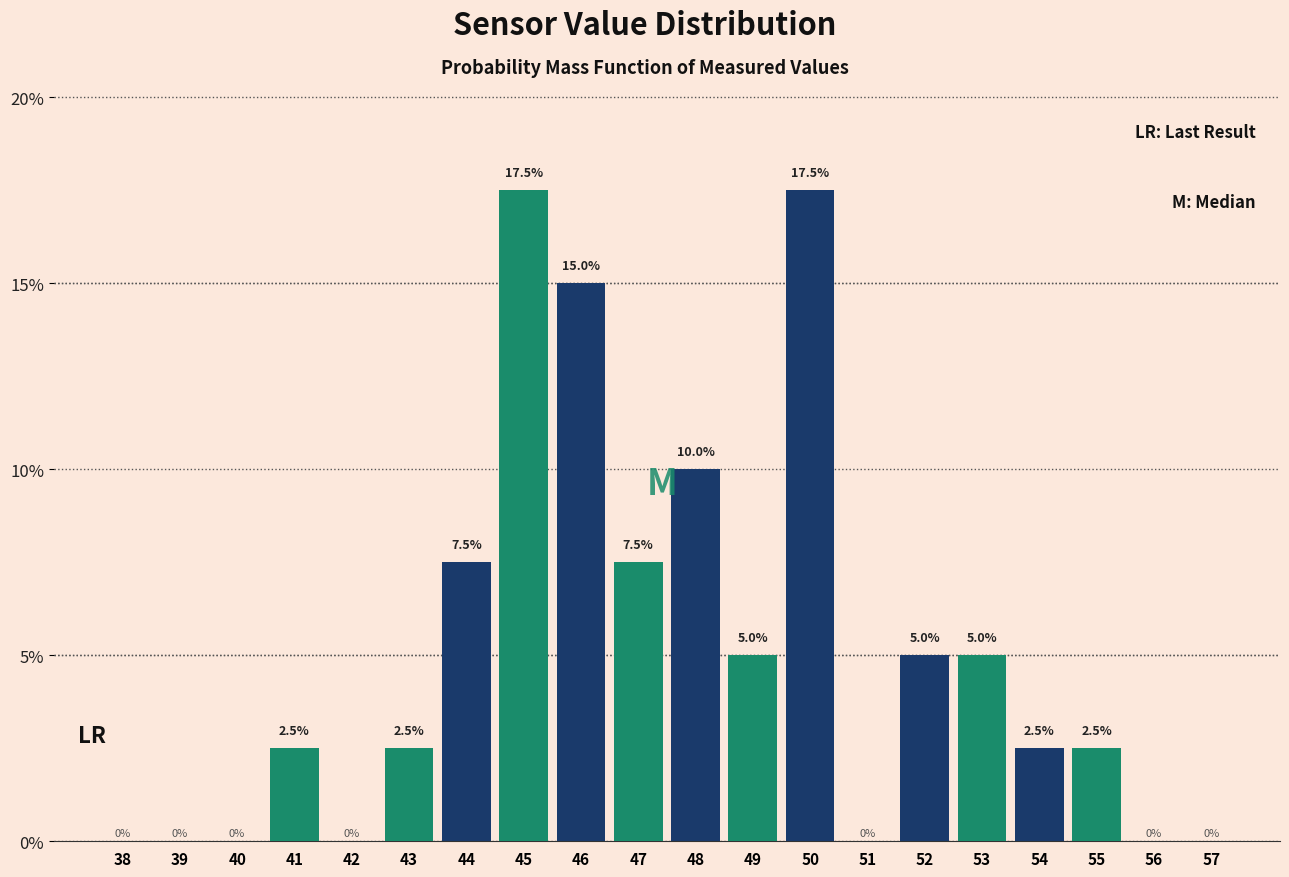

At which category is the sum across all series the highest?

44